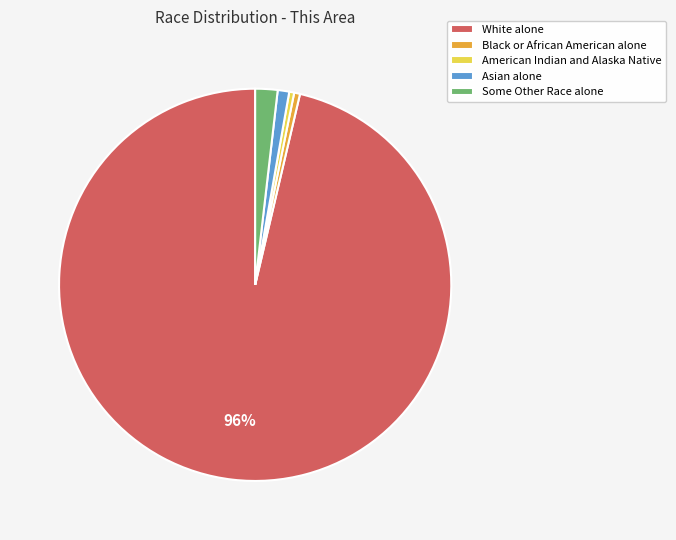

To the nearest percent, what is the combined percentage of Asian alone and Some Other Race alone?

3%